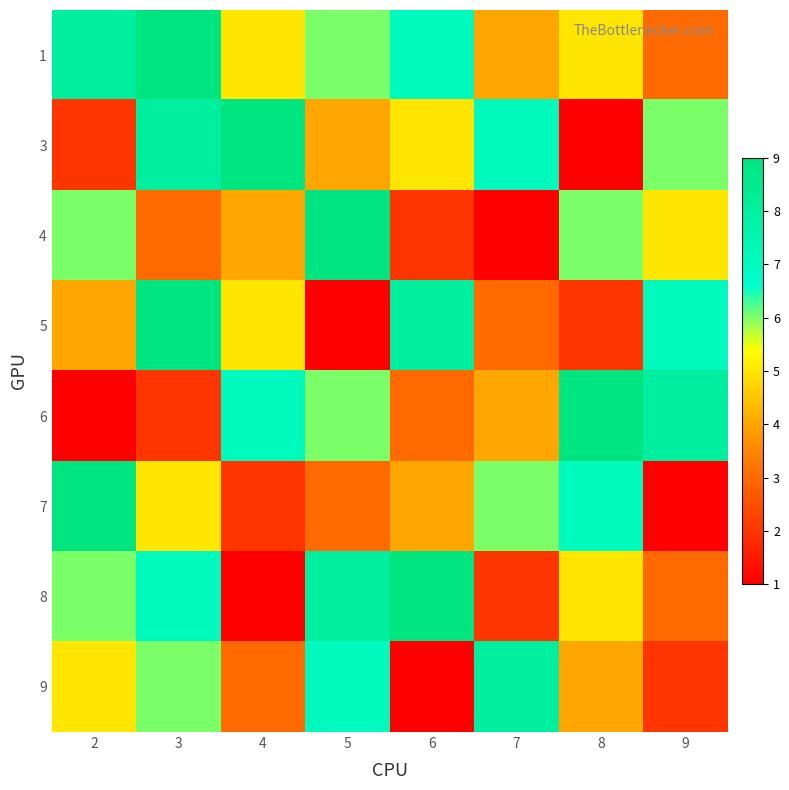

Reading left to right, extract all data points from this chart.

1: 2=8	3=9	4=5	5=6	6=7	7=4	8=5	9=3
3: 2=2	3=8	4=9	5=4	6=5	7=7	8=1	9=6
4: 2=6	3=3	4=4	5=9	6=2	7=1	8=6	9=5
5: 2=4	3=9	4=5	5=1	6=8	7=3	8=2	9=7
6: 2=1	3=2	4=7	5=6	6=3	7=4	8=9	9=8
7: 2=9	3=5	4=2	5=3	6=4	7=6	8=7	9=1
8: 2=6	3=7	4=1	5=8	6=9	7=2	8=5	9=3
9: 2=5	3=6	4=3	5=7	6=1	7=8	8=4	9=2